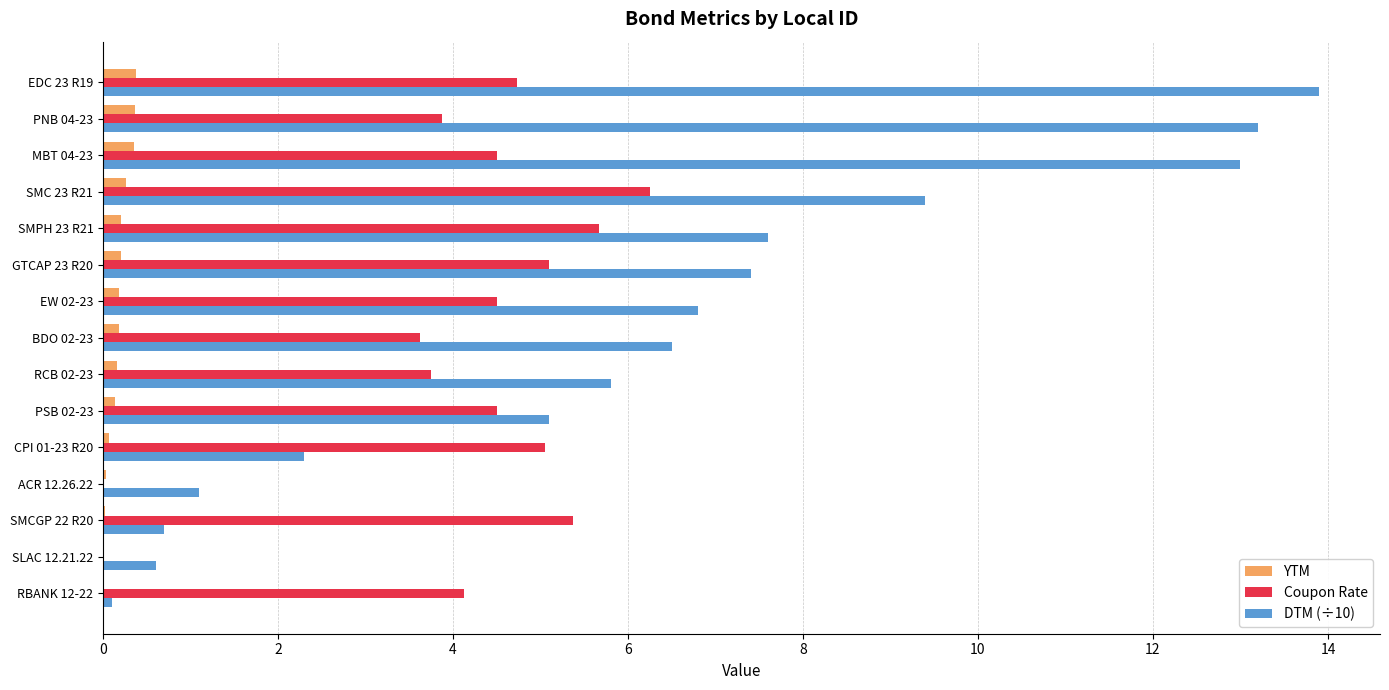

The Coupon Rate series shows 6.2 at SMC 23 R21. True or false?

True